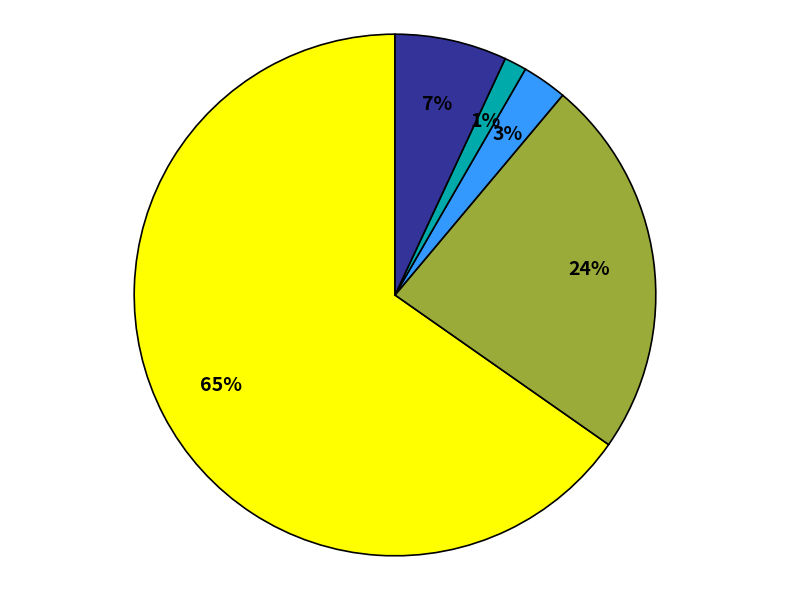

To the nearest percent, what is the average slice percentage?

20%